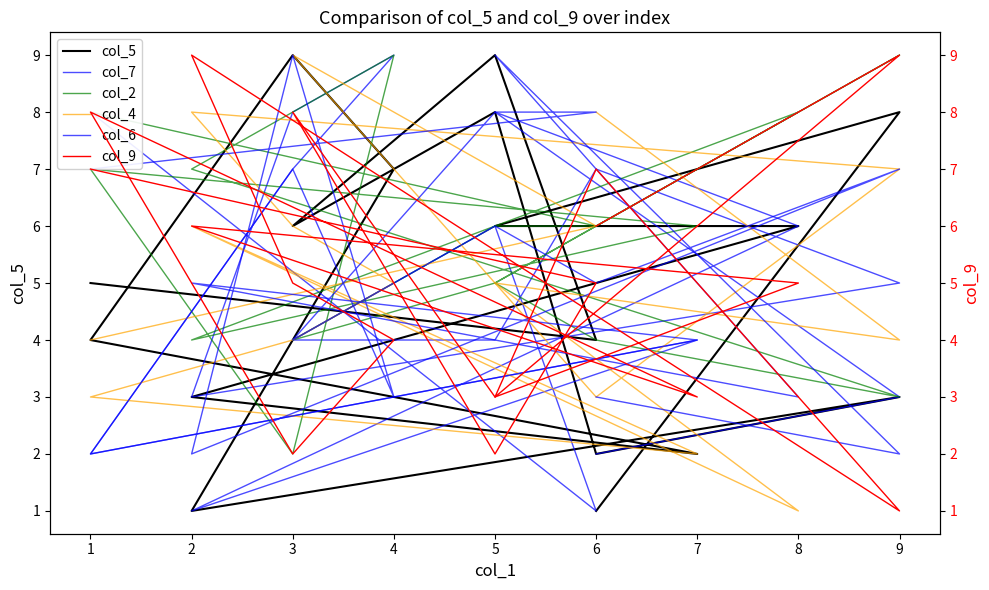

Does the chart display data point markers on the line(s)?

No